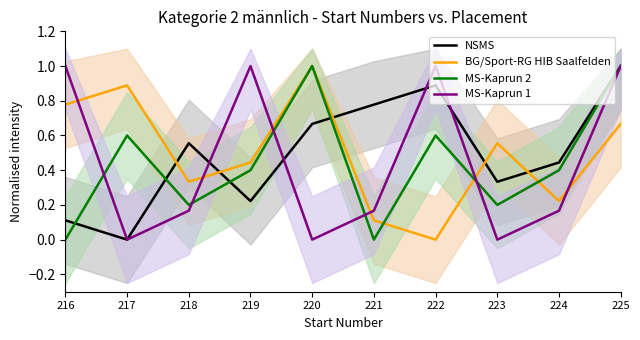

Reading left to right, extract all data points from this chart.

NSMS: 0.1	0.0	0.6	0.2	0.7	0.8	0.9	0.3	0.4	1.0
BG/Sport-RG HIB Saalfelden: 0.8	0.9	0.3	0.4	1.0	0.1	0.0	0.6	0.2	0.7
MS-Kaprun 2: 0.0	0.6	0.2	0.4	1.0	0.0	0.6	0.2	0.4	1.0
MS-Kaprun 1: 1.0	0.0	0.2	1.0	0.0	0.2	1.0	0.0	0.2	1.0